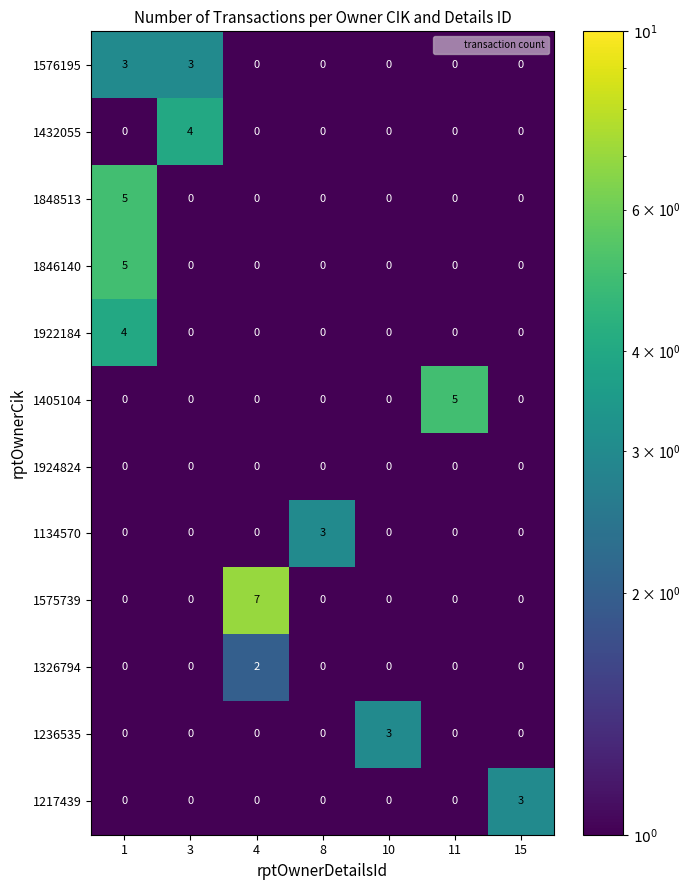

What is the difference between the highest and lowest values at 8?

3